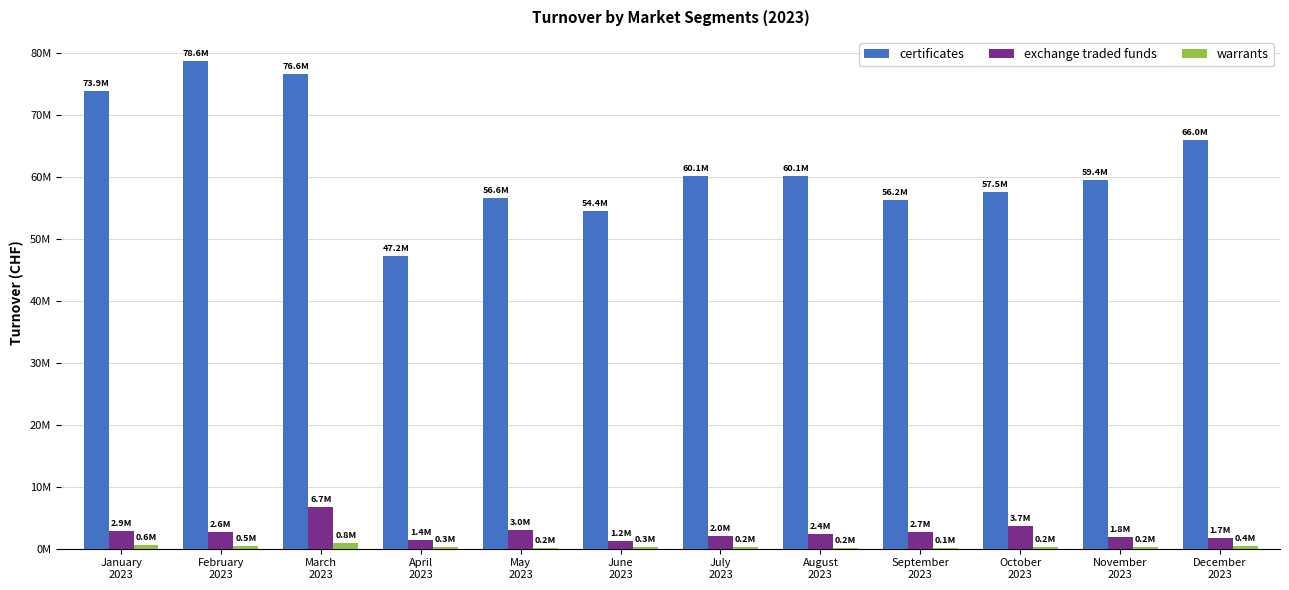

At which category is the sum across all series the highest?

March
2023